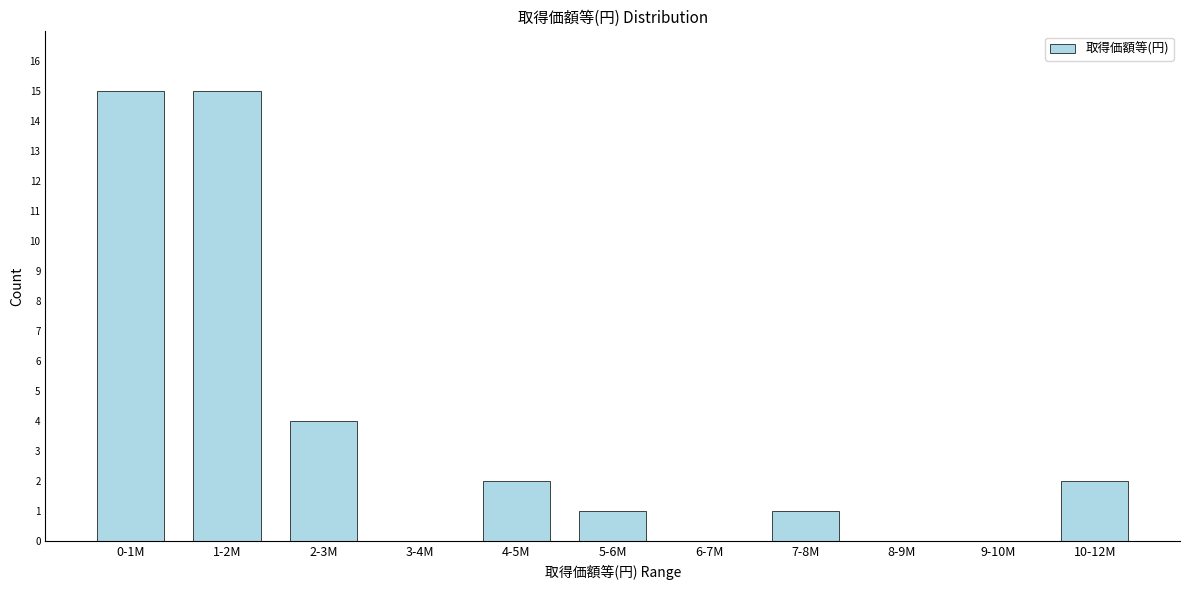

Reading left to right, list all the values displayed in this chart.

0-1M=15	1-2M=15	2-3M=4	3-4M=0	4-5M=2	5-6M=1	6-7M=0	7-8M=1	8-9M=0	9-10M=0	10-12M=2